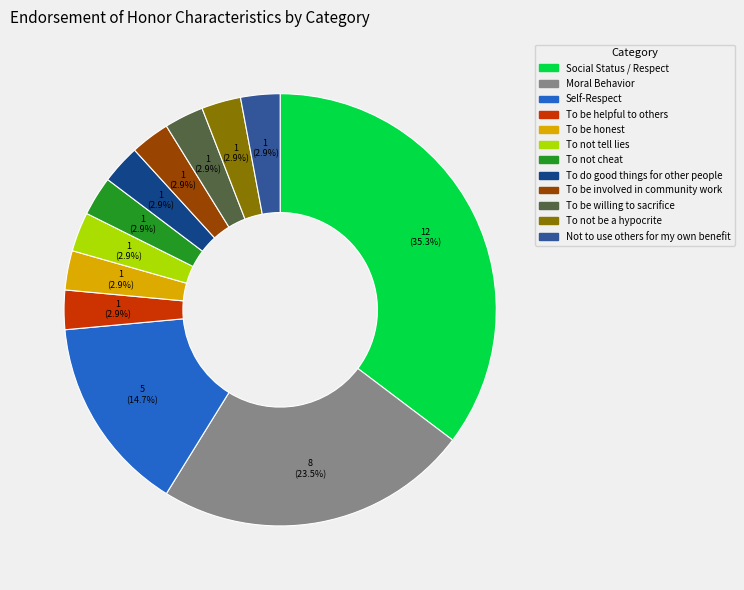

Does any single category account for the majority?

No